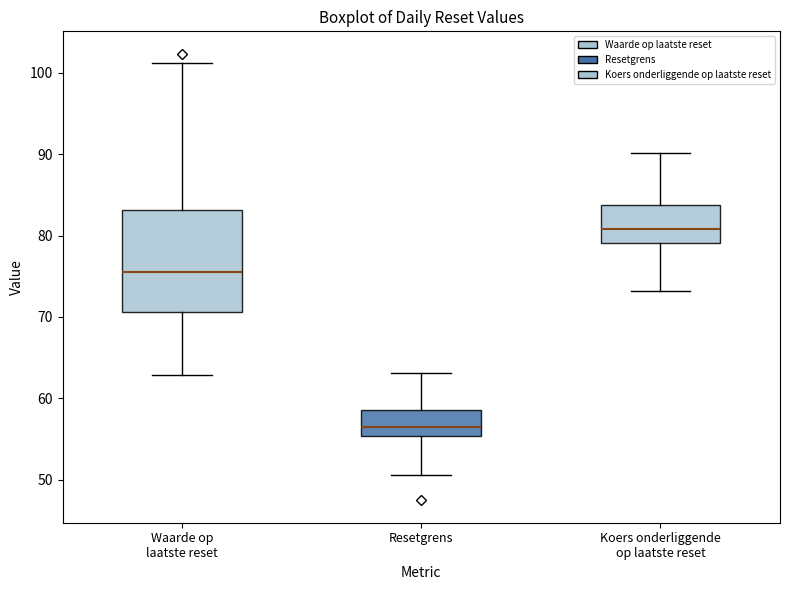

Where is the lower edge of the box for Resetgrens on the y-axis? The values are not printed on the chart, so give them approximately, as read against the axis.

55